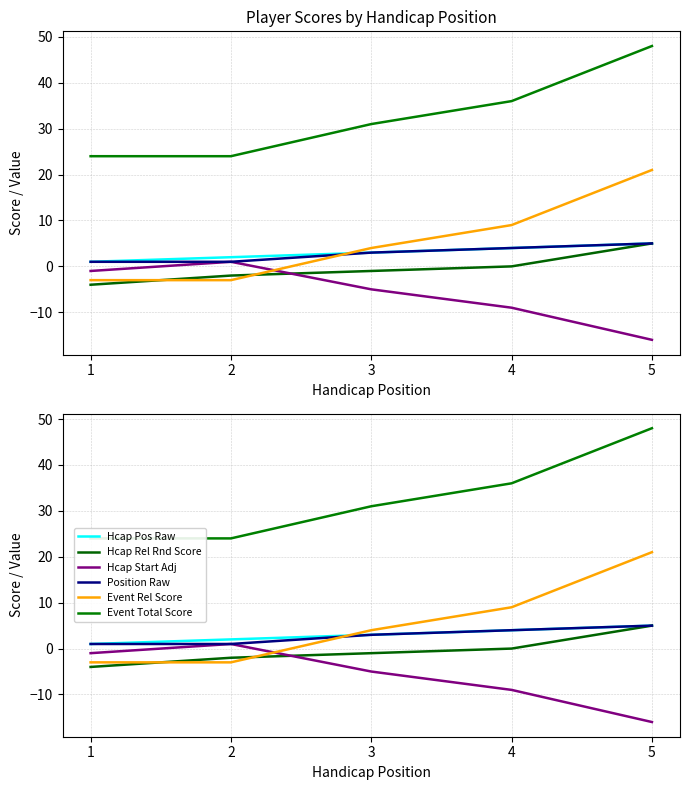

Reading right to left, extract all data points from this chart.

handicap_position_raw: 5	4	3	2	1
handicap_relative_round_score: 5	0	-1	-2	-4
handicap_starting_score_adjustment: -16	-9	-5	1	-1
position_raw: 5	4	3	1	1
event_relative_score: 21	9	4	-3	-3
event_total_score: 48	36	31	24	24